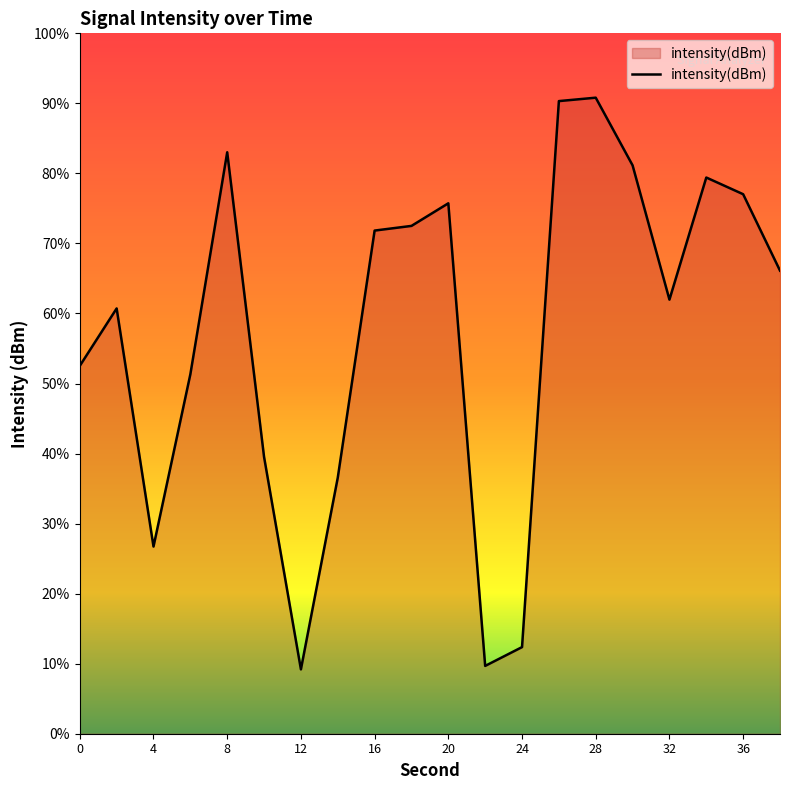

Does the chart display data point markers on the line(s)?

No